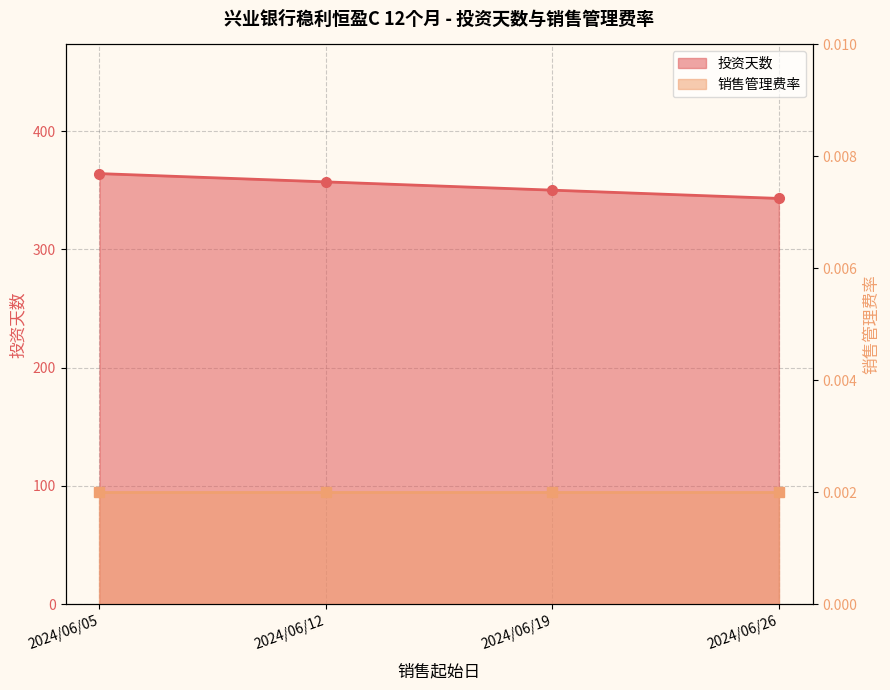

Rank the categories by value from highest to lowest.

2024/06/05, 2024/06/12, 2024/06/19, 2024/06/26